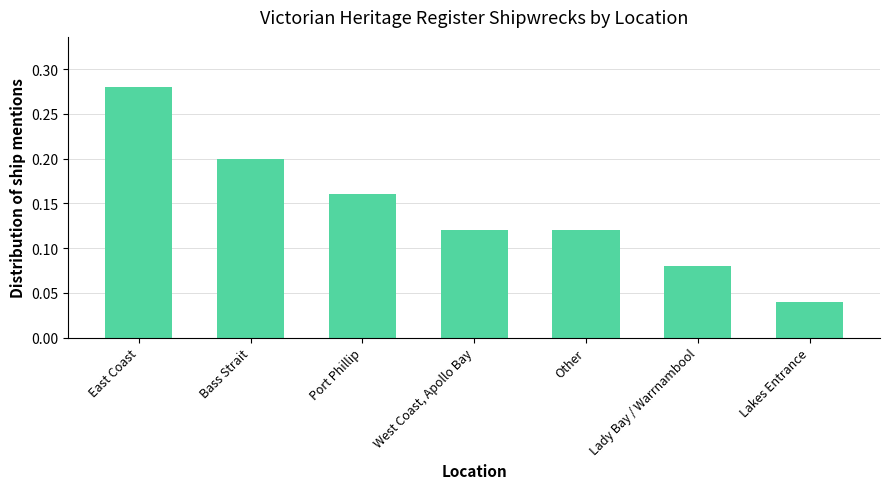

What is the label of the 1st bar from the right?

Lakes Entrance